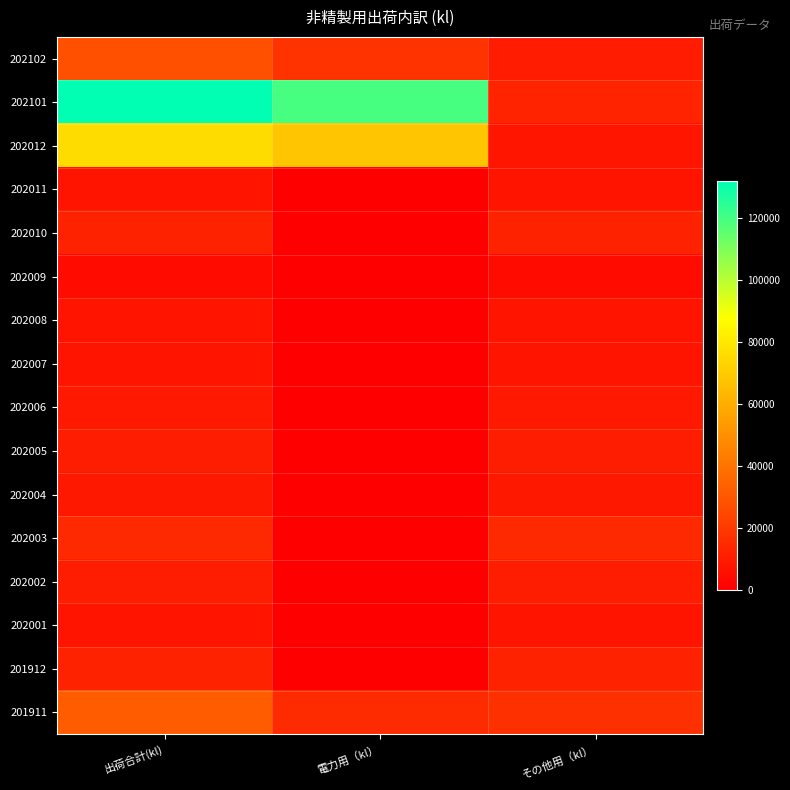

Reading left to right, extract all data points from this chart.

202102: 出荷合計(kl)=27884	電力用（kl）=17904	その他用（kl）=9980
202101: 出荷合計(kl)=131714	電力用（kl）=119417	その他用（kl）=12297
202012: 出荷合計(kl)=75850	電力用（kl）=68257	その他用（kl）=7593
202011: 出荷合計(kl)=6949	電力用（kl）=0	その他用（kl）=6949
202010: 出荷合計(kl)=11988	電力用（kl）=0	その他用（kl）=11988
202009: 出荷合計(kl)=4099	電力用（kl）=0	その他用（kl）=4099
202008: 出荷合計(kl)=7252	電力用（kl）=0	その他用（kl）=7252
202007: 出荷合計(kl)=7297	電力用（kl）=0	その他用（kl）=7297
202006: 出荷合計(kl)=8904	電力用（kl）=0	その他用（kl）=8904
202005: 出荷合計(kl)=10293	電力用（kl）=0	その他用（kl）=10293
202004: 出荷合計(kl)=8597	電力用（kl）=0	その他用（kl）=8597
202003: 出荷合計(kl)=14256	電力用（kl）=0	その他用（kl）=14256
202002: 出荷合計(kl)=10036	電力用（kl）=0	その他用（kl）=10036
202001: 出荷合計(kl)=6947	電力用（kl）=0	その他用（kl）=6947
201912: 出荷合計(kl)=11968	電力用（kl）=0	その他用（kl）=11968
201911: 出荷合計(kl)=31870	電力用（kl）=14953	その他用（kl）=16917